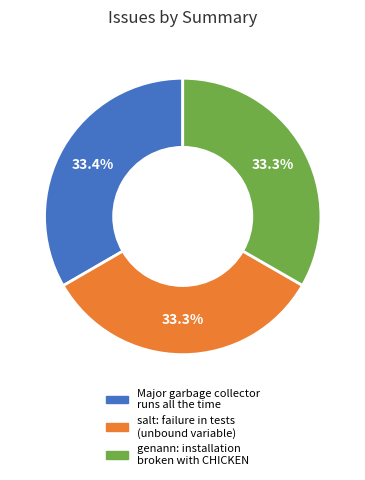

What portion of the pie excludes Major garbage collector runs all the time?

66.6%